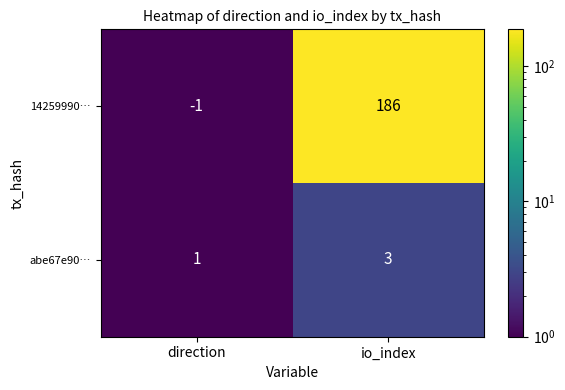

What is the spread (max minus min) of values at io_index?

183